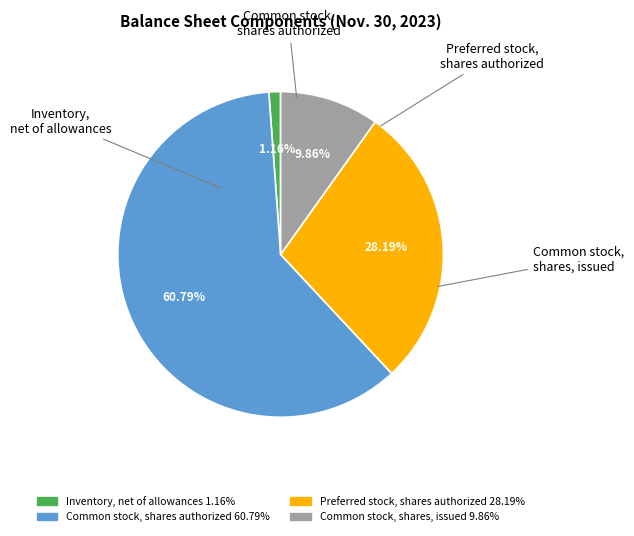

Which has a higher value, Common stock, shares, issued or Inventory, net of allowances?

Common stock, shares, issued